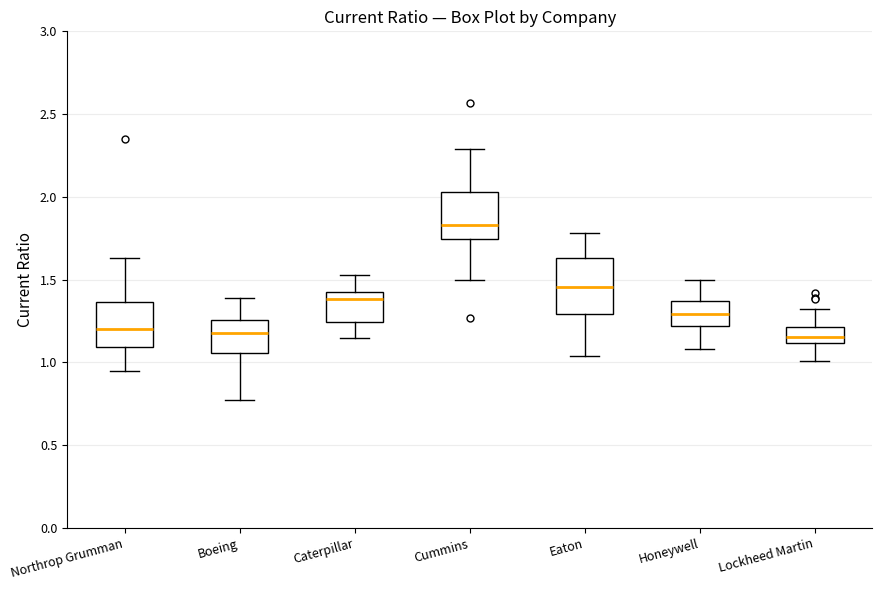

Which box is the tallest, from its lower edge to its upper edge?

Eaton